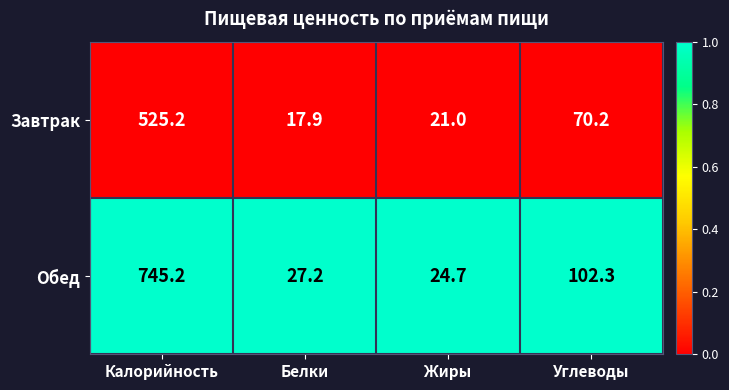

Reading right to left, extract all data points from this chart.

Завтрак: Углеводы=70.2	Жиры=21.0	Белки=17.9	Калорийность=525.2
Обед: Углеводы=102.3	Жиры=24.7	Белки=27.2	Калорийность=745.2